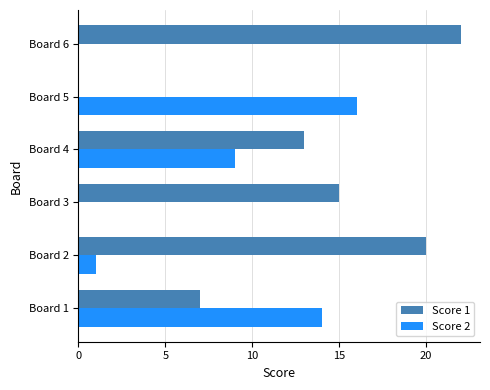

How many distinct data groups are displayed?

2